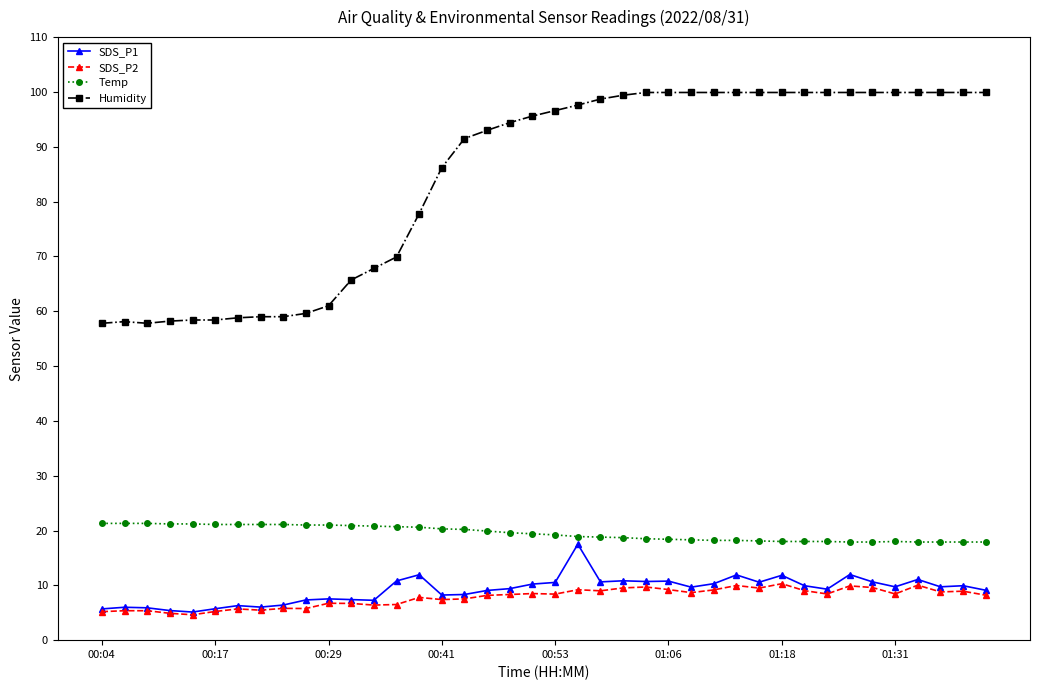

Count the number of data series in this chart.

4